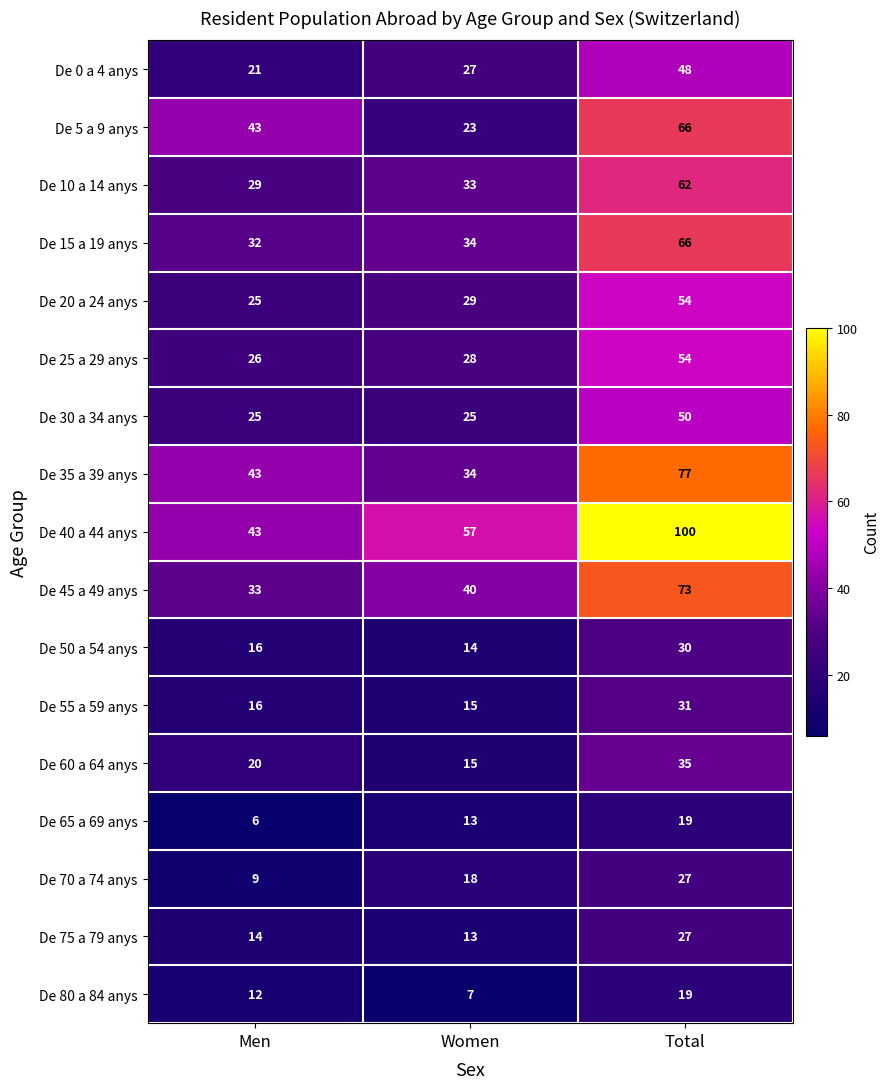

Where is De 5 a 9 anys nearest to the value 44?

Men